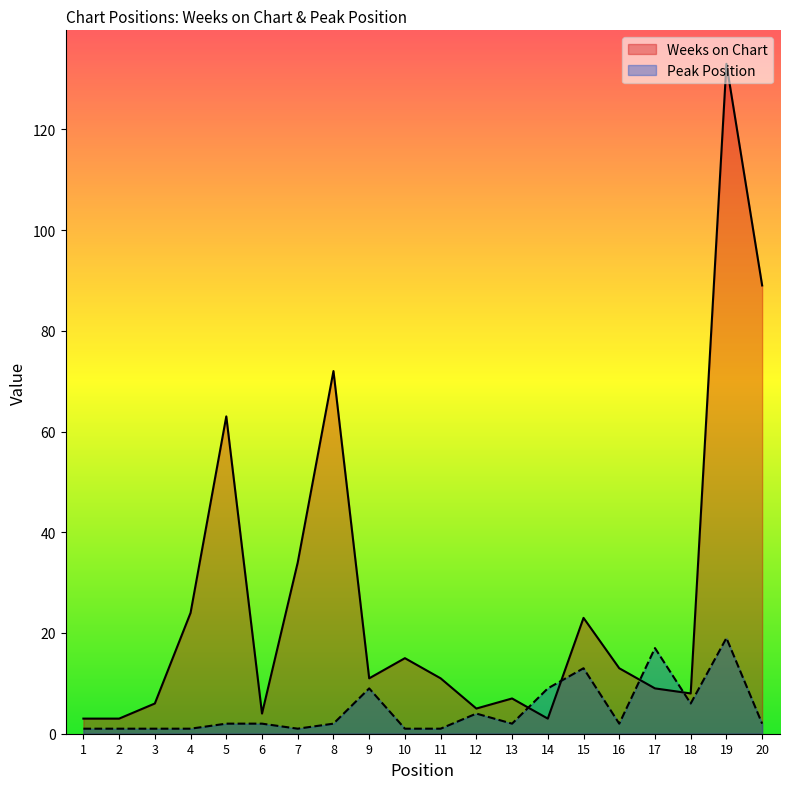

Where does the Peak Position series first go above 2?

9